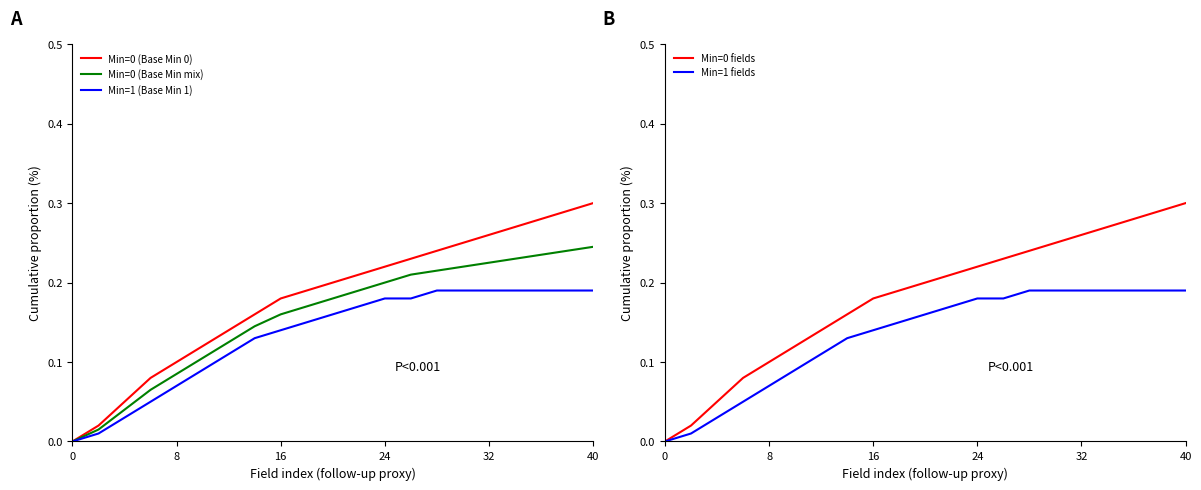

True or false: Min=0 (Base Min 0) and Min=1 fields cross at least once.

False